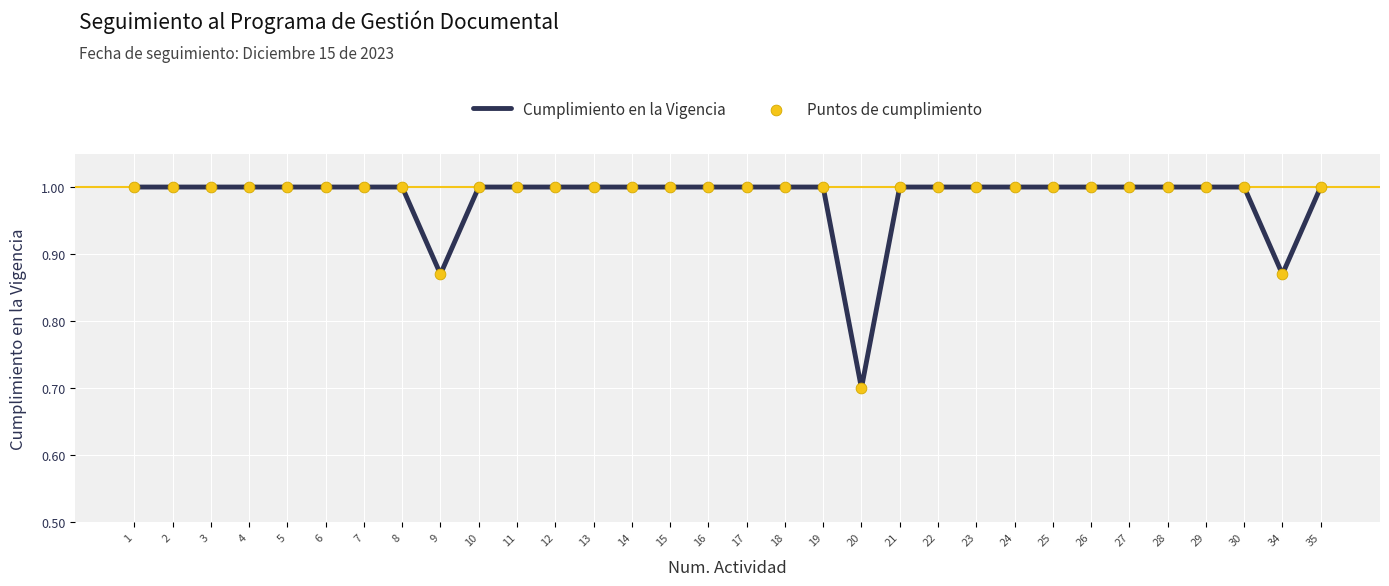

Approximately how many times larger is the value at 17 compared to 29?

1.0